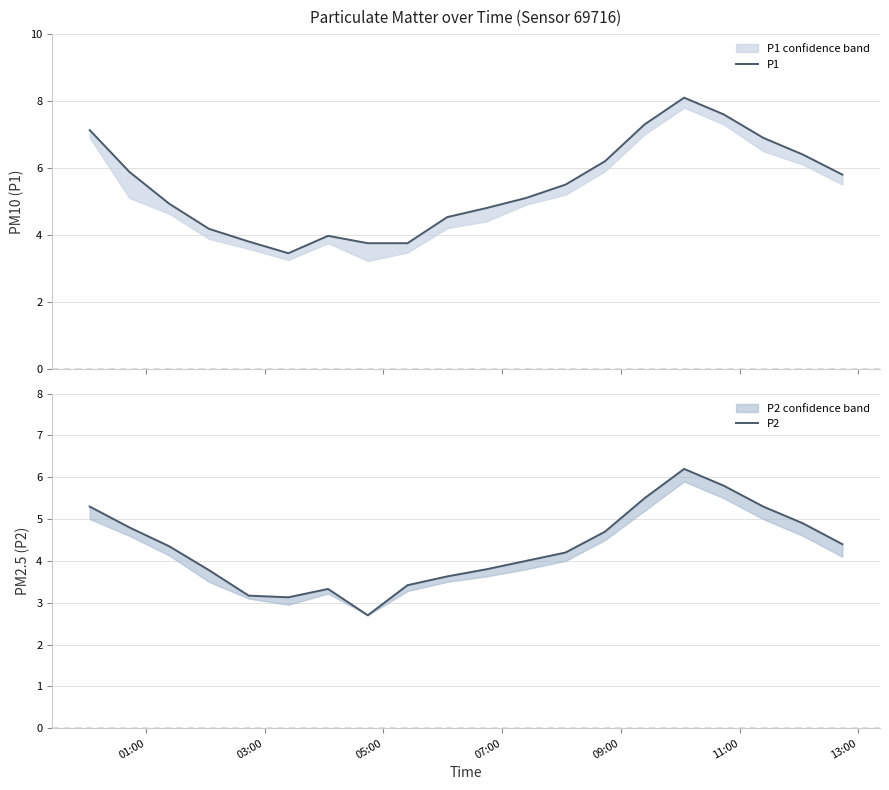

Which series has the largest range (max minus min)?

P1